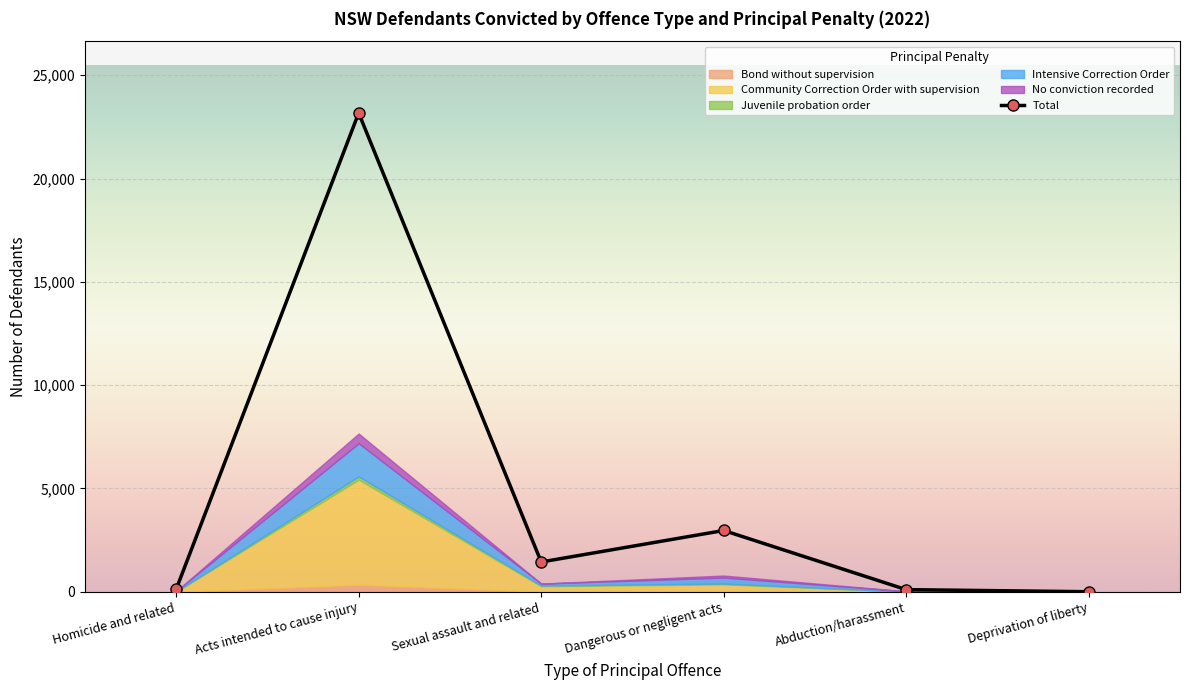

What is the change in value from Homicide and related to Dangerous or negligent acts?

+2845